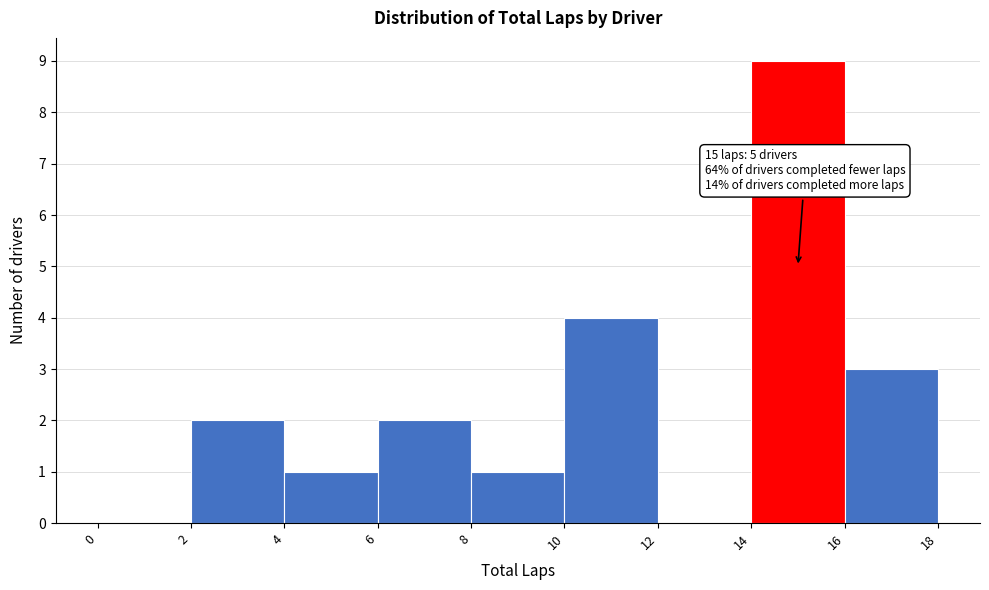

Which range on the x-axis has the tallest bar?

14 to 16